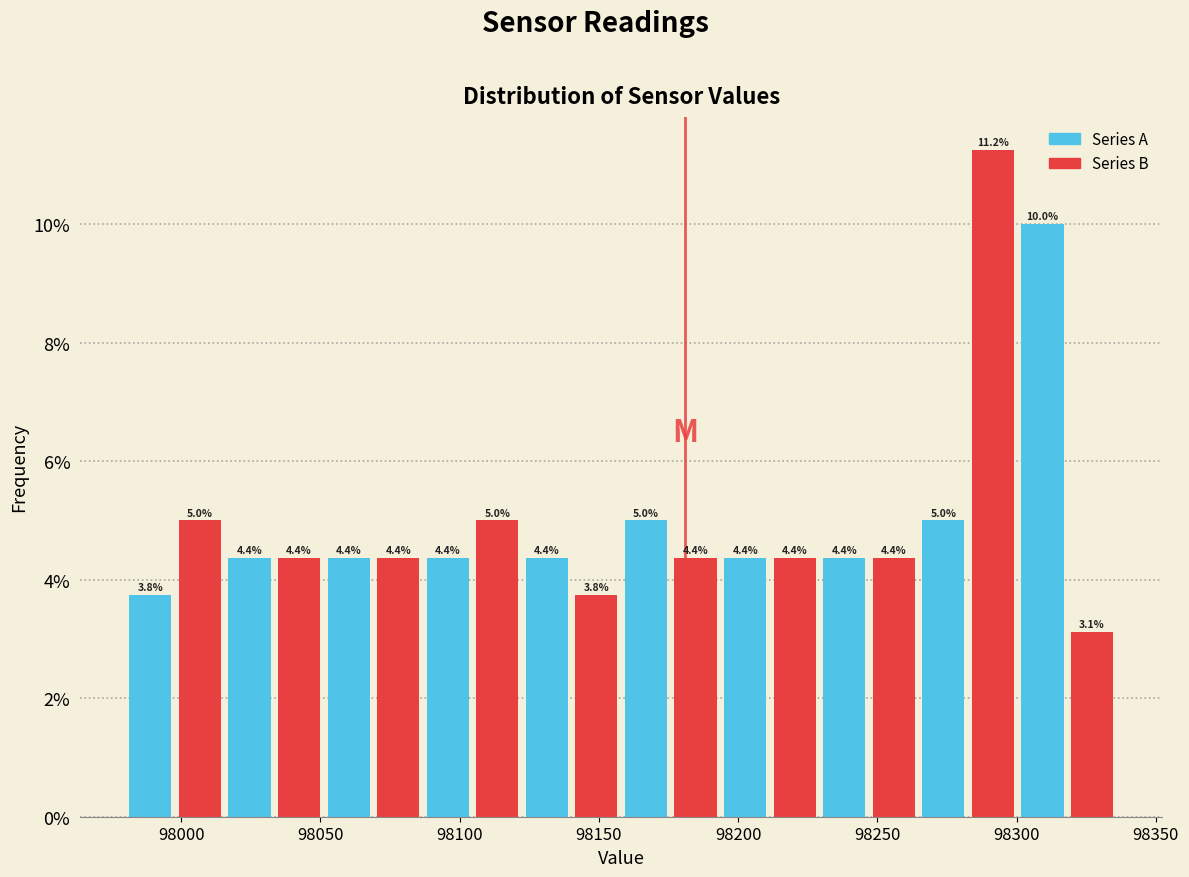

Around what value on the x-axis is the tallest bar? Give the approximate position of its centre, as read against the axis.

98290